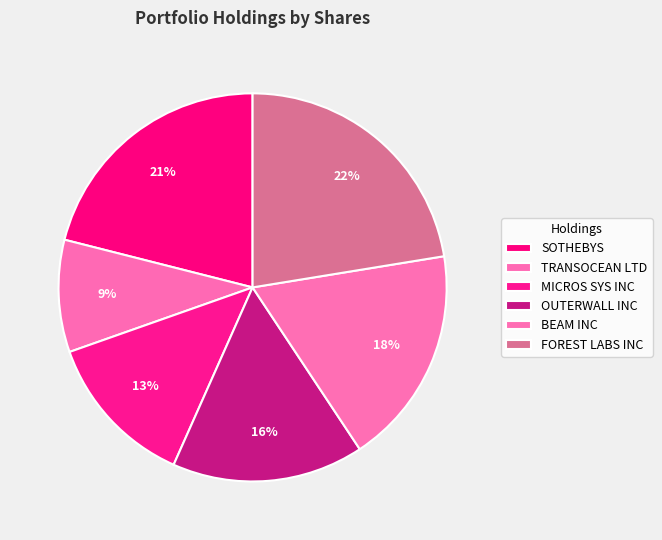

True or false: TRANSOCEAN LTD accounts for 1% of the total.

False